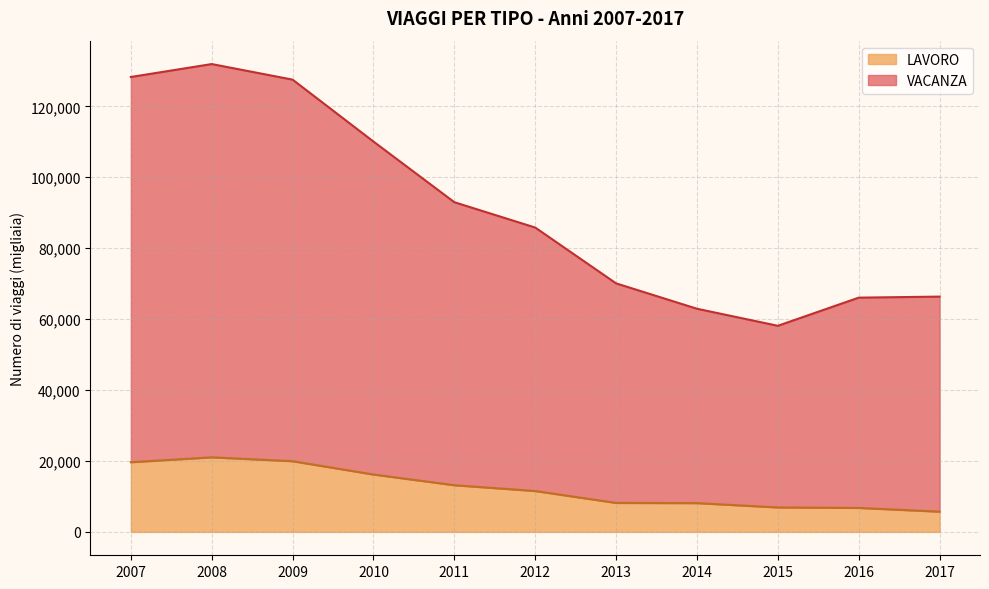

How many data points in LAVORO are less than 11524?

5